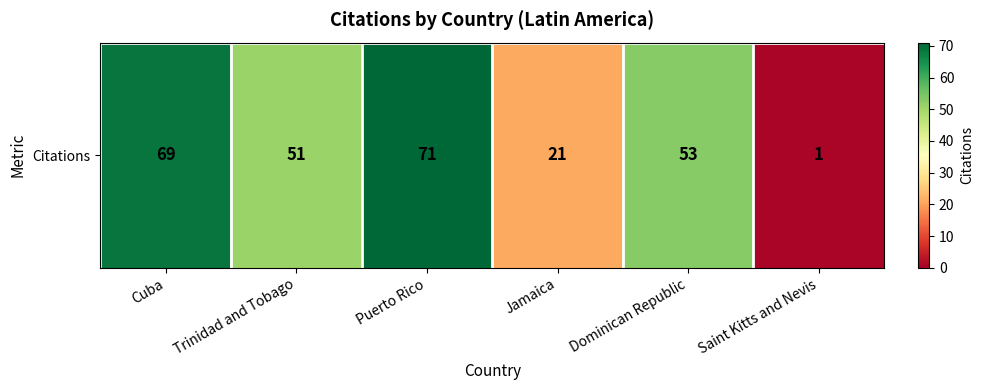

What is the difference between the maximum and minimum values?

70